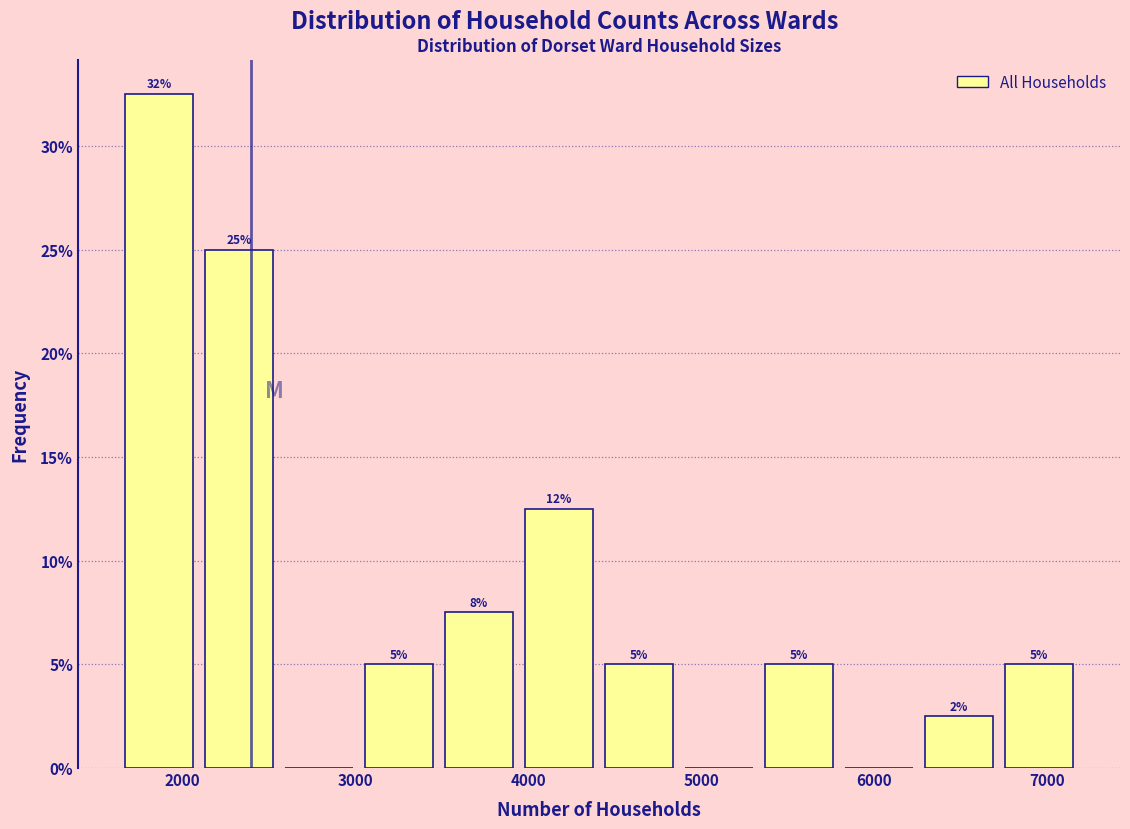

Which range on the x-axis has the tallest bar?

1600 to 2100